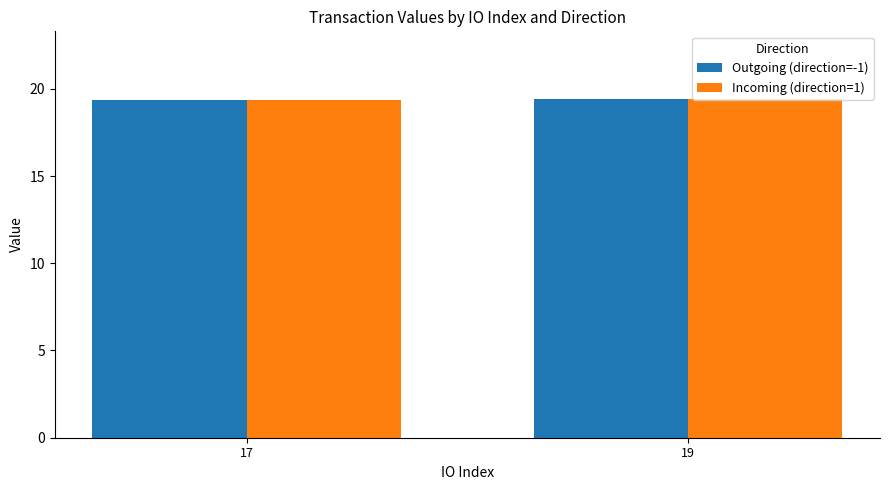

Read the Incoming (direction=1) value at 19.

19.4